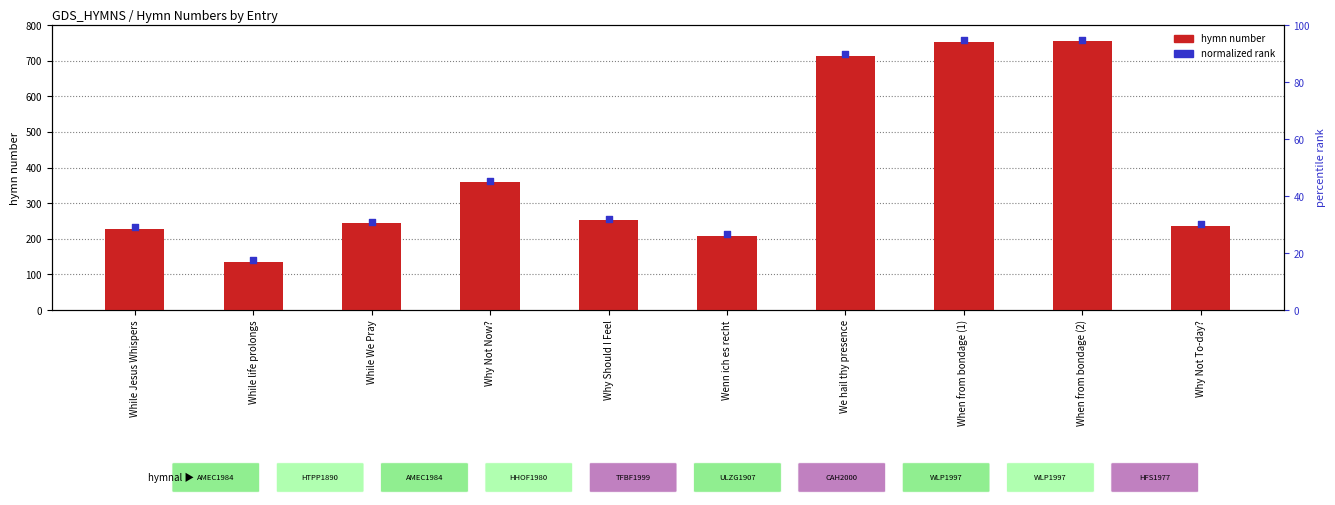

Which series has the largest total across all categories?

normalized rank